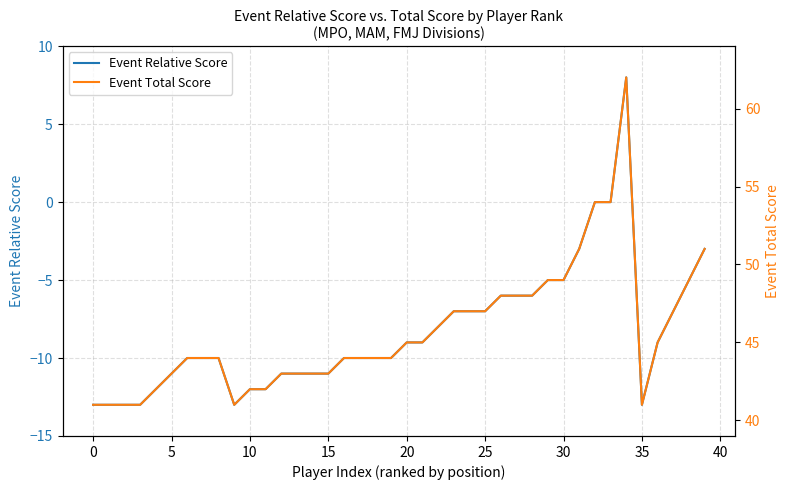

What is the difference between the highest and lowest values at 11?

54